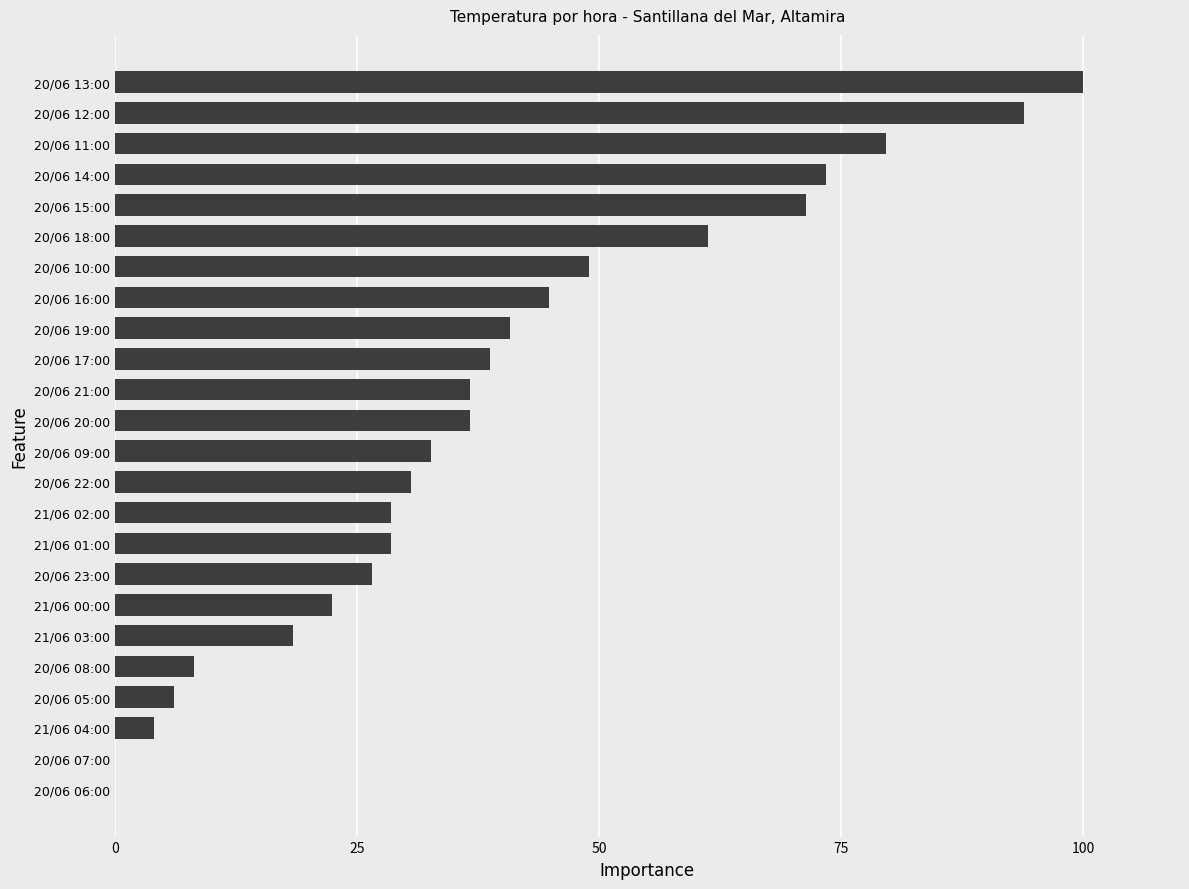

Does the chart contain stacked bars?

No